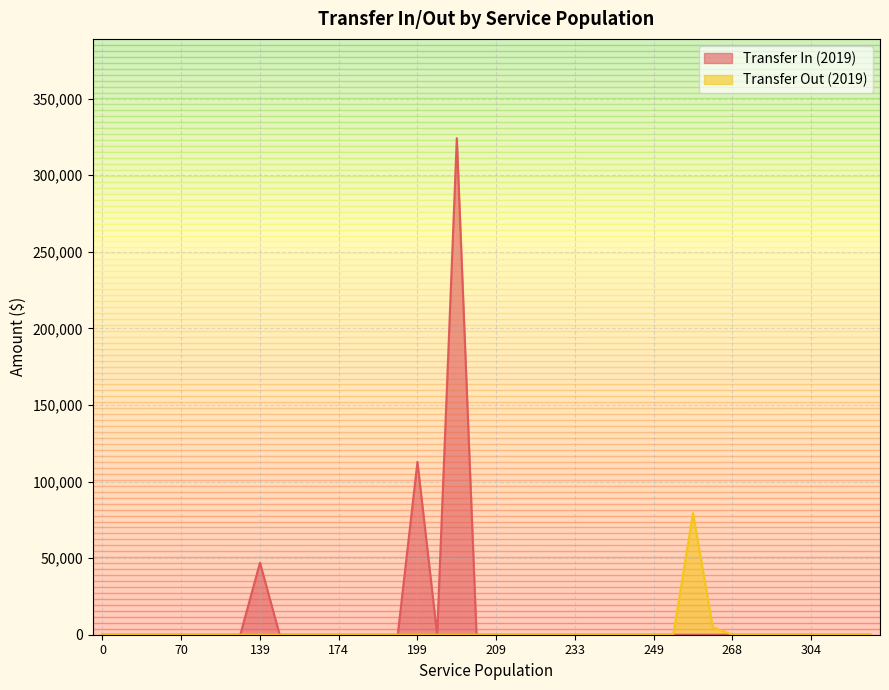

True or false: Transfer Out (2019) and Transfer In (2019) cross at least once.

False